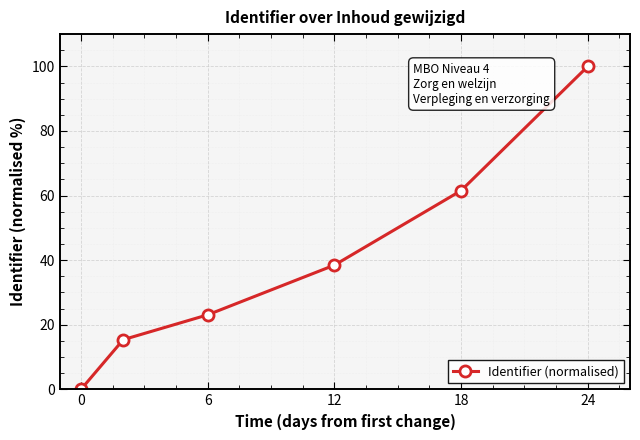

Reading right to left, transcribe all the data shown in this chart.

100.0	61.5	38.5	23.1	15.4	0.0